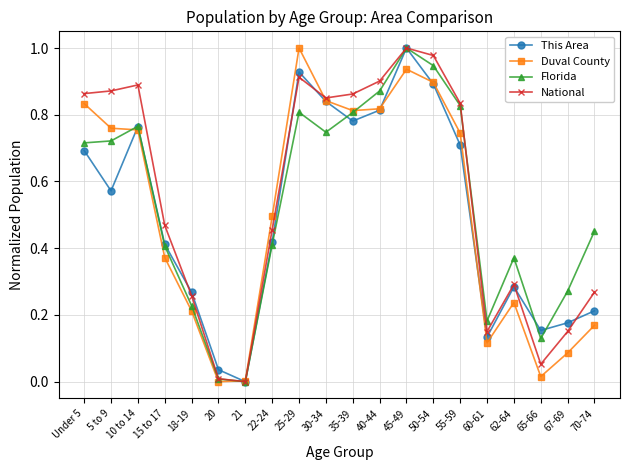

The value of Duval County at 30-34 is 0.8. True or false?

True